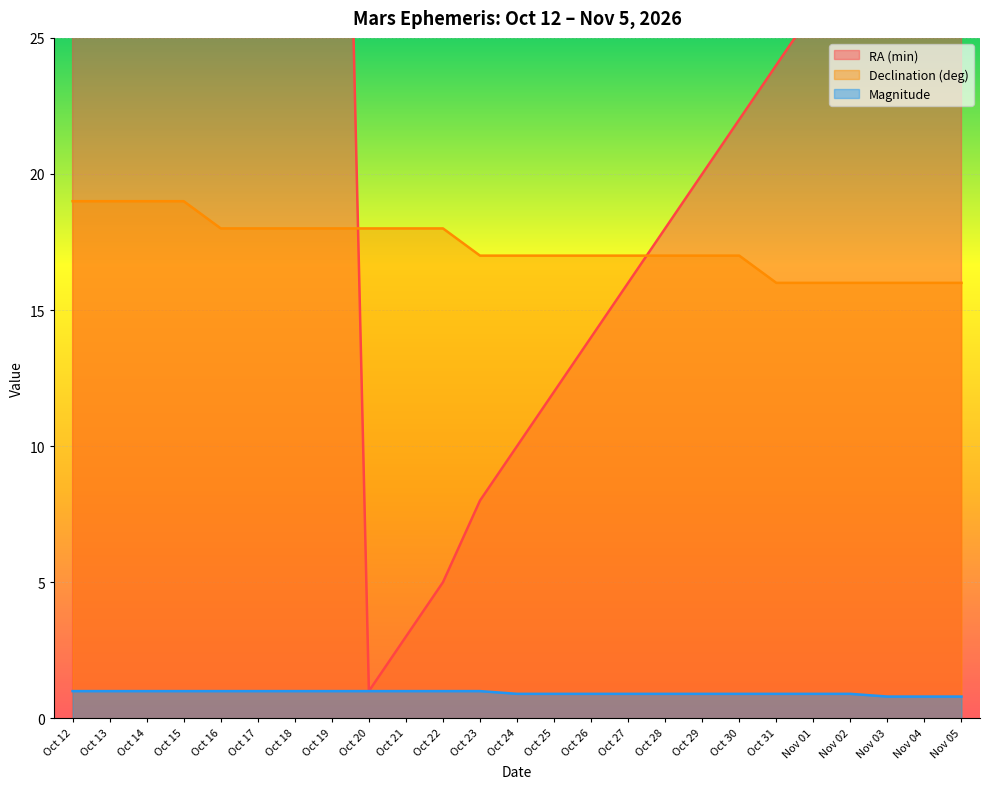

At how many categories does at least one series exceed 18?

16